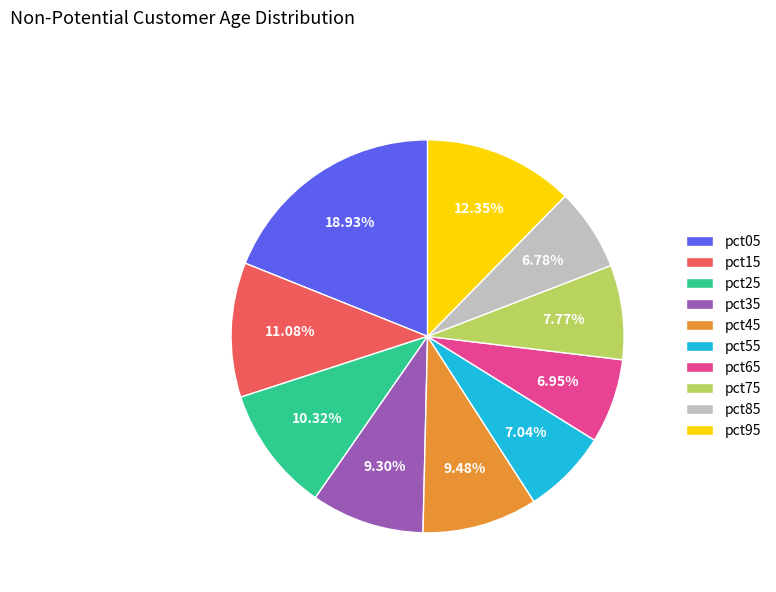

How many segments does this pie chart have?

10